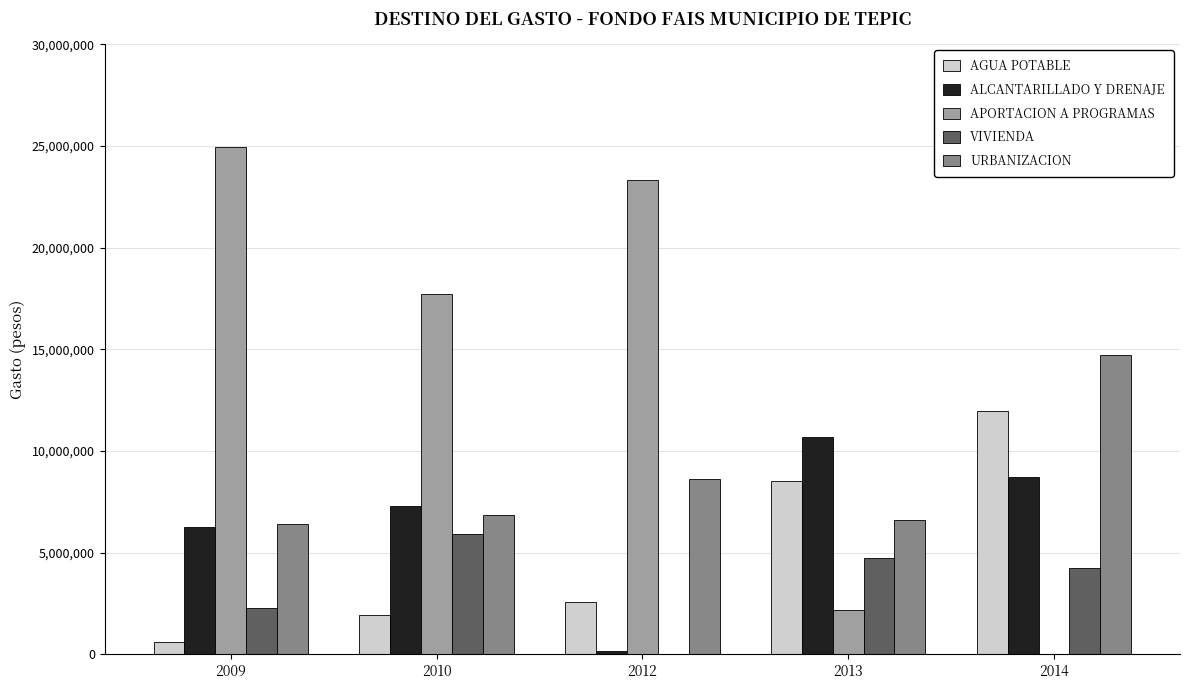

How many distinct data groups are displayed?

5